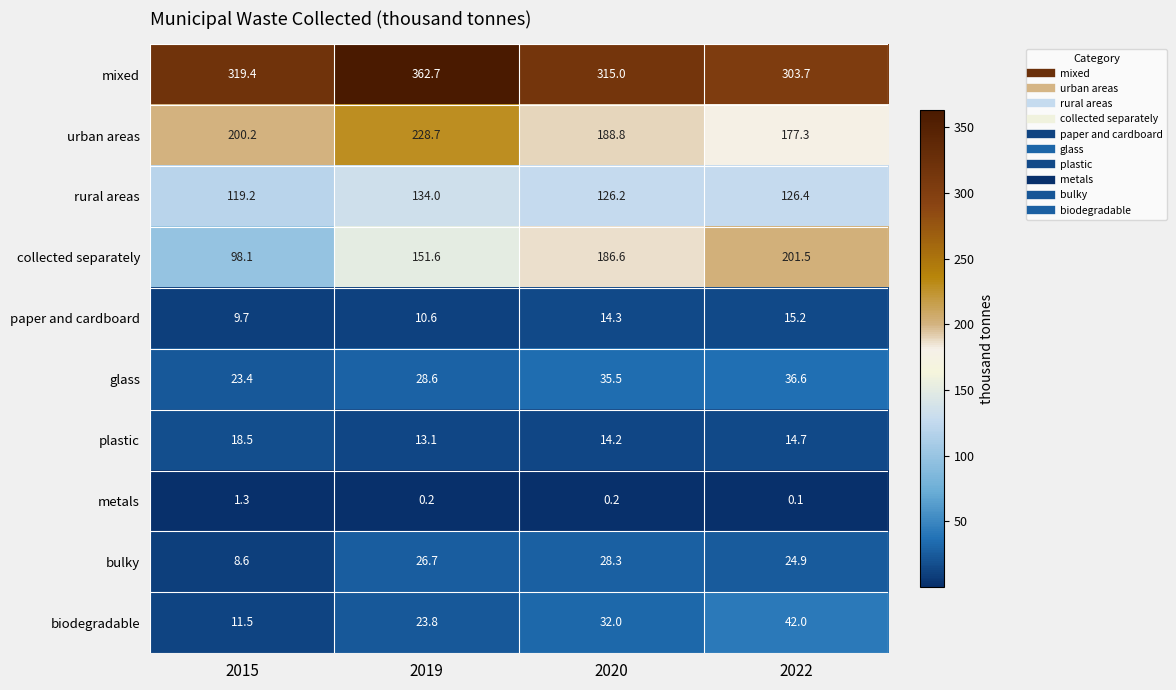

What is the difference between the maximum and second lowest values in the urban areas series?

39.9